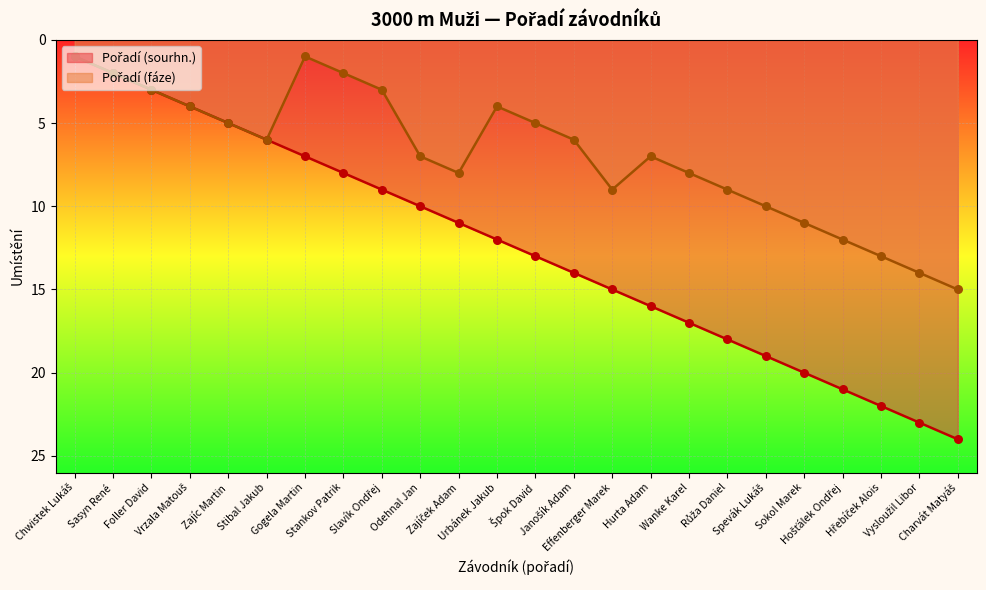

Which series has the largest total across all categories?

Pořadí (sourhn.)